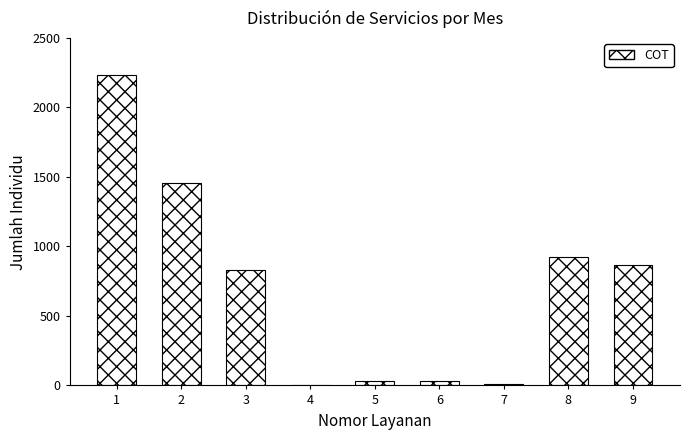

Is it true that the value at 9 is 863?

True